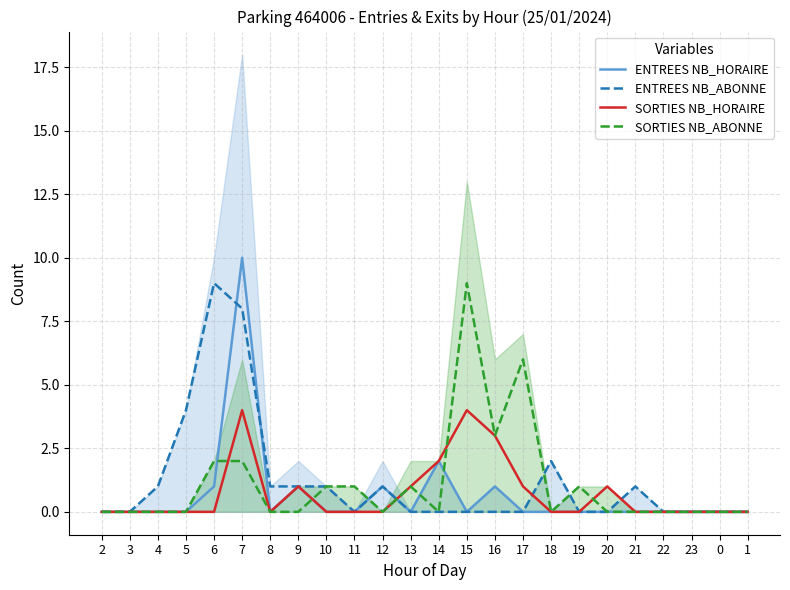

How many interior local valleys does the ENTREES NB_ABONNE series have?

1